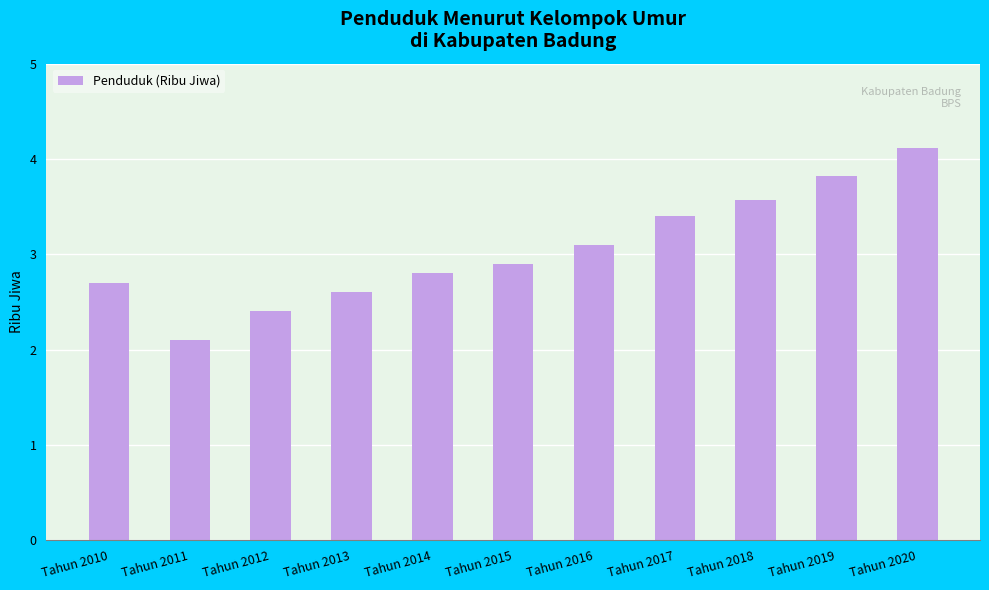

What is the ratio of the value at Tahun 2015 to the value at Tahun 2016?

0.9